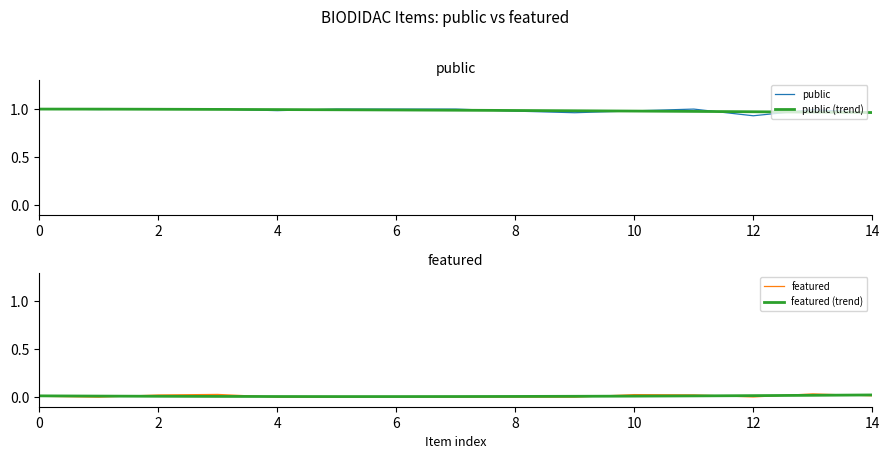

Does the chart have visible grid lines?

No